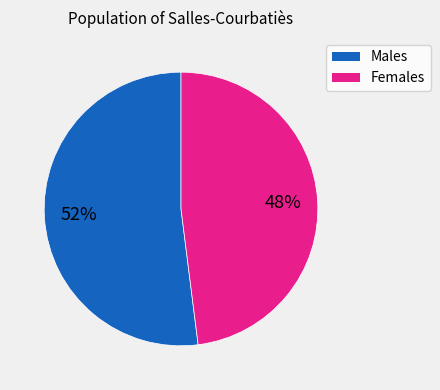

Is there any slice that represents more than half of the pie?

Yes